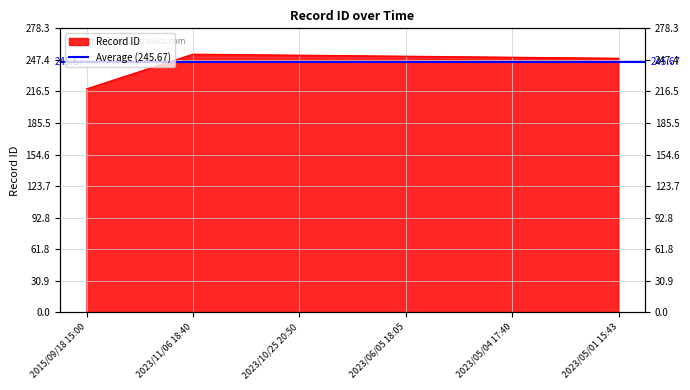

Rank the categories by value from highest to lowest.

2023/11/06 18:40, 2023/10/25 20:50, 2023/06/05 18:05, 2023/05/04 17:40, 2023/05/01 15:43, 2015/09/18 15:00